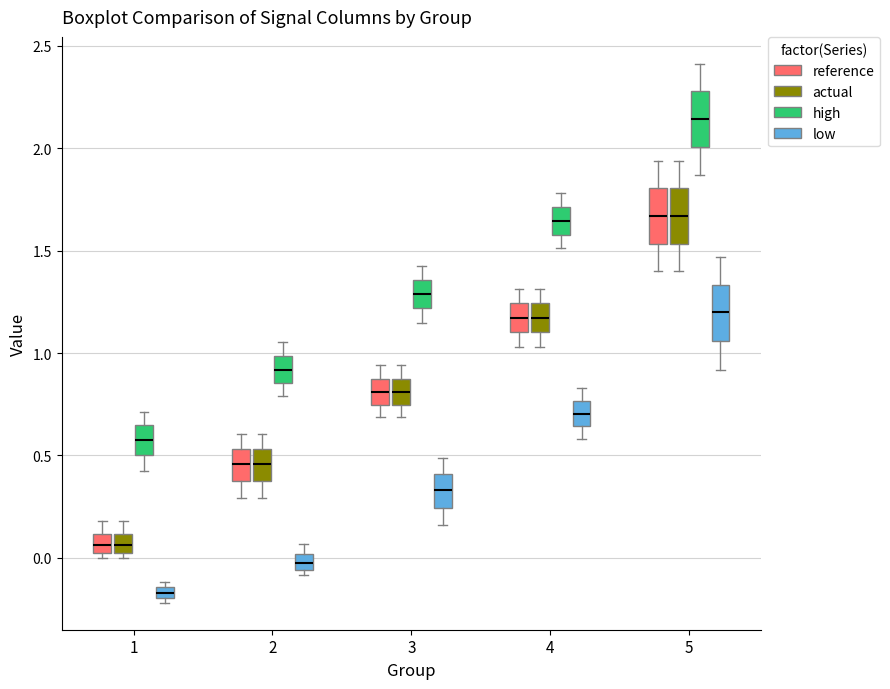

Which box has the lowest median line?

1 (low)